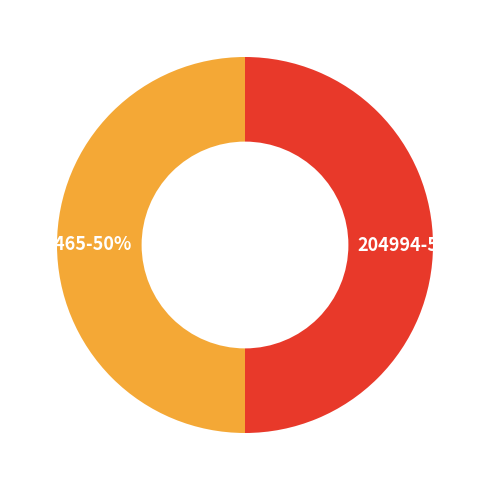

What is the ratio of the value at 186465-50% to the value at 204994-50%?

1.0